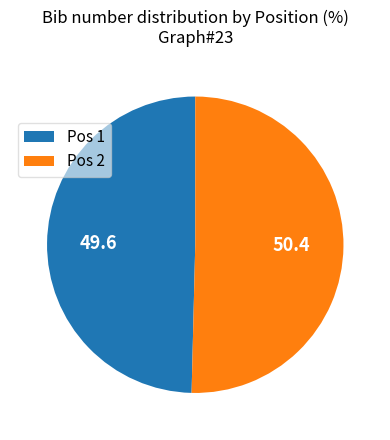

How many segments does this pie chart have?

2